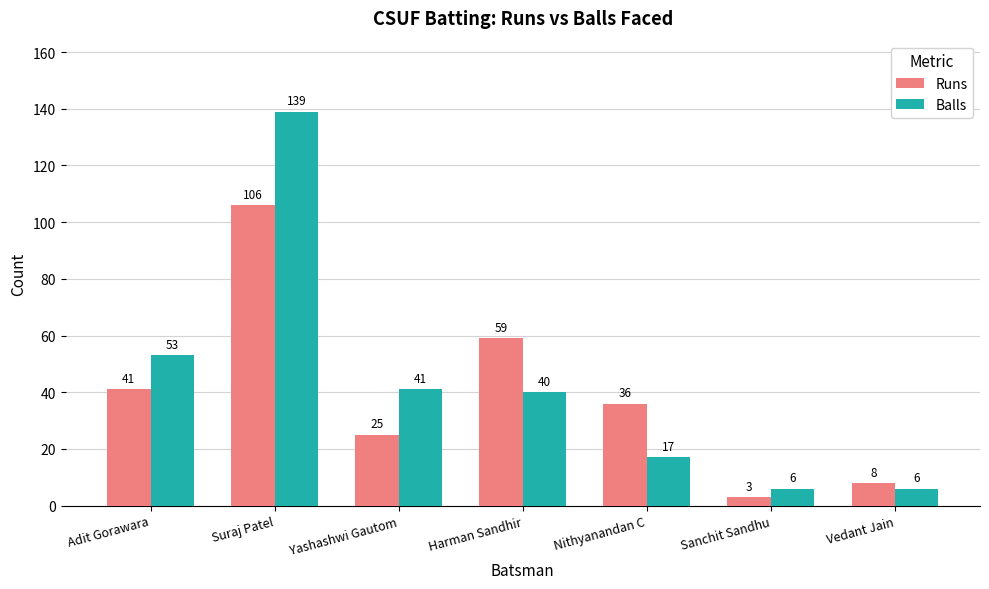

Which category has the highest value across all series?

Suraj Patel